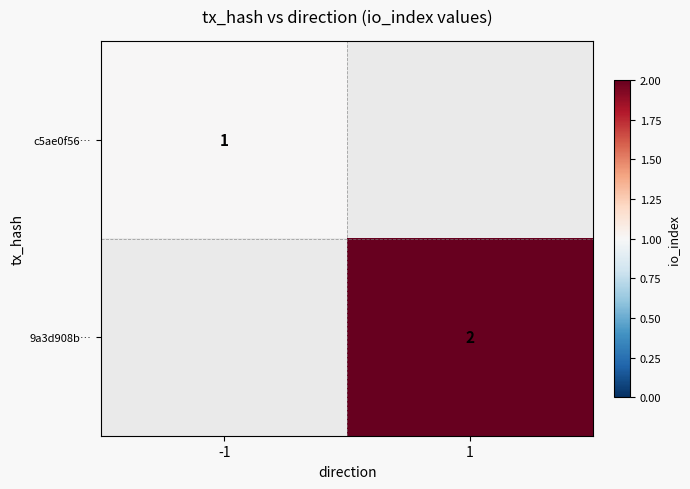

The c5ae0f56… series shows 2 at -1. True or false?

False